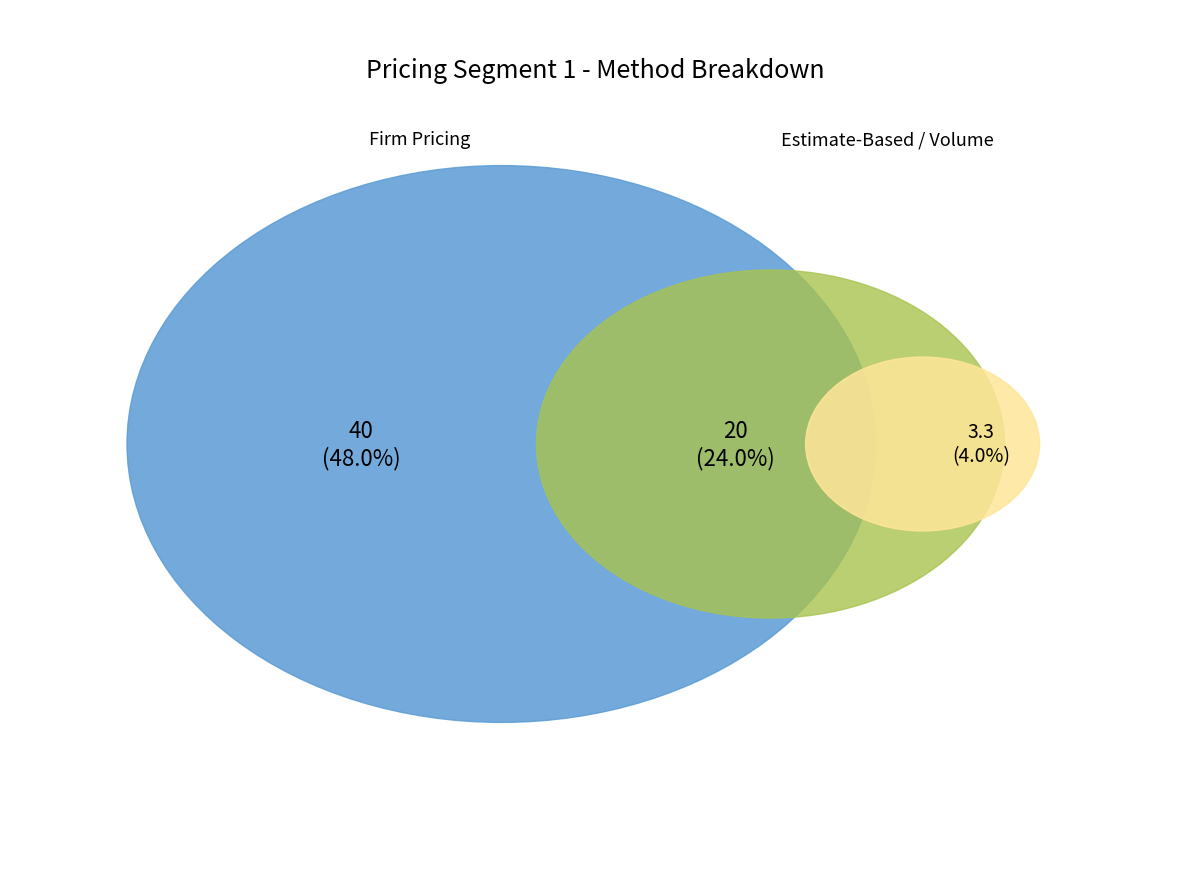

Do Volume-Driven Pricing Method and Firm Pricing Method together represent more than half of the pie?

Yes